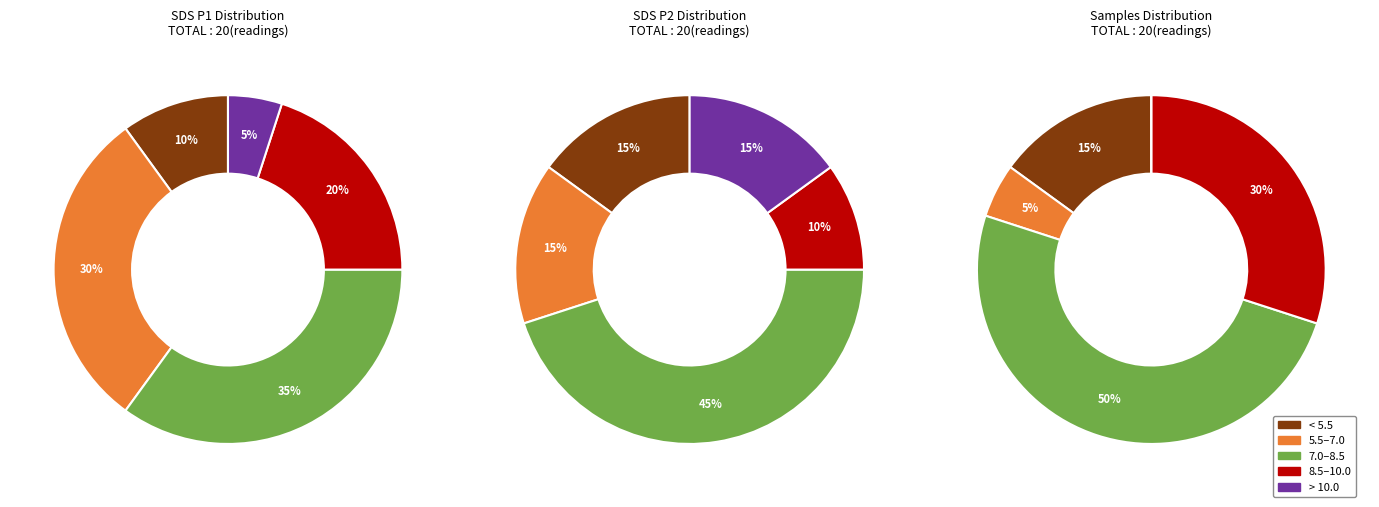

What percentage is the 0 slice, to the nearest percent?

5%